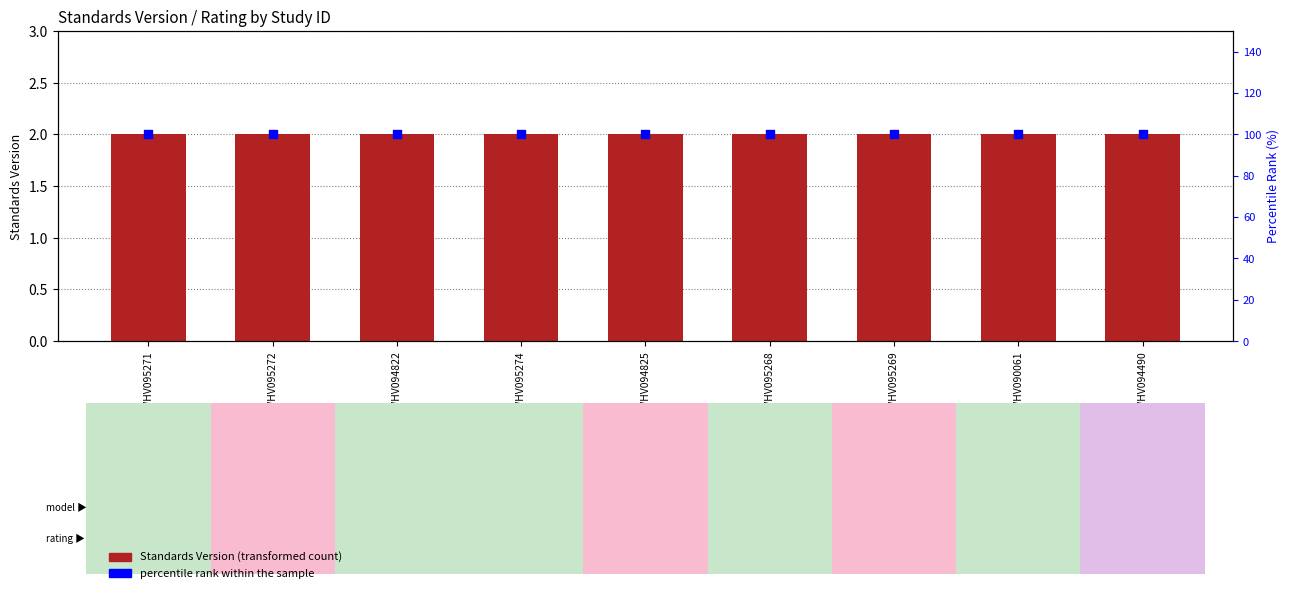

At how many categories does at least one series exceed 66?

9